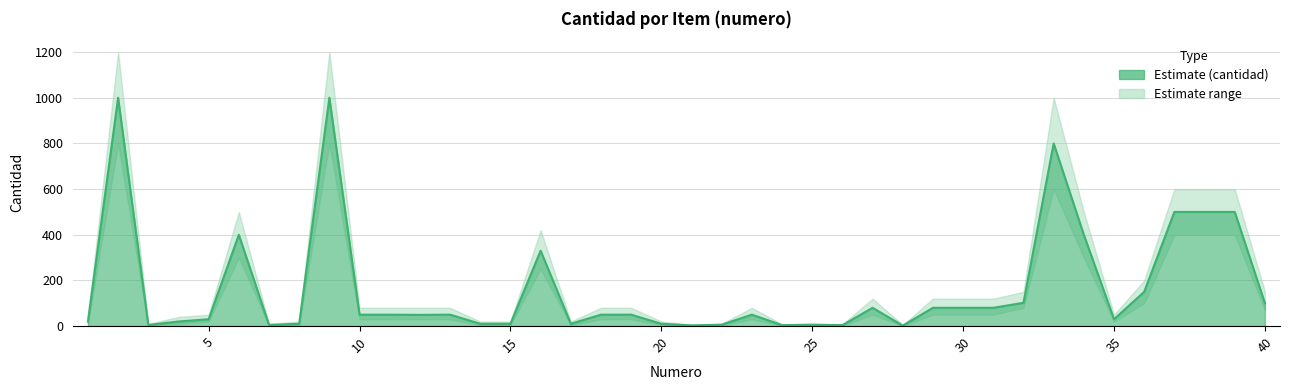

Rank the series by their maximum value, from highest to lowest.

upper, cantidad, lower